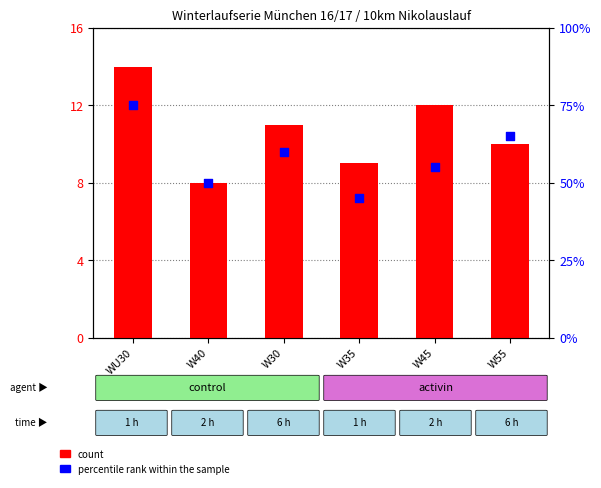

At which category is the sum across all series the highest?

WU30